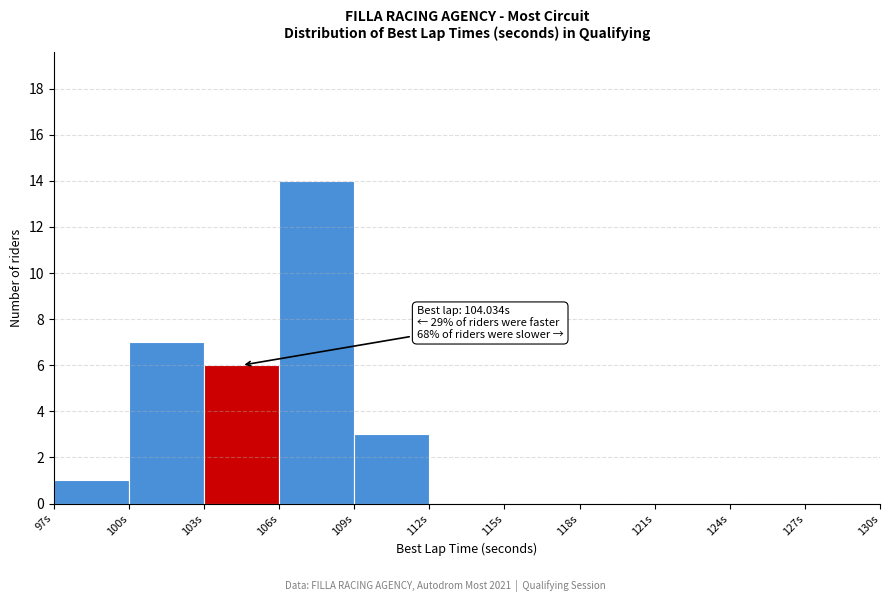

Over which range of the x-axis is the bar tallest?

106 to 109